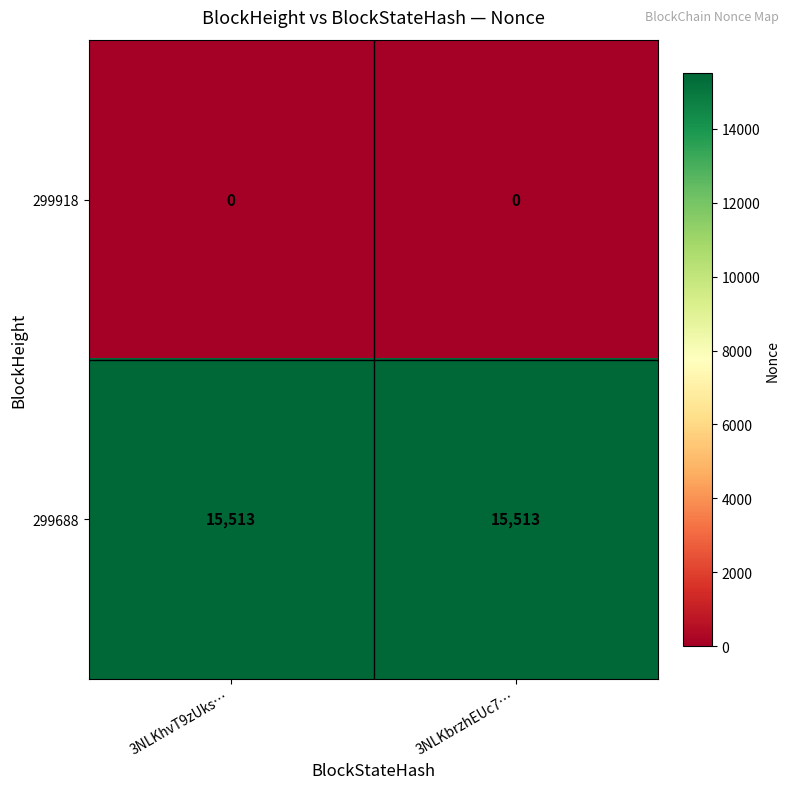

Reading right to left, list all the values displayed in this chart.

299918: 0	0
299688: 15513	15513